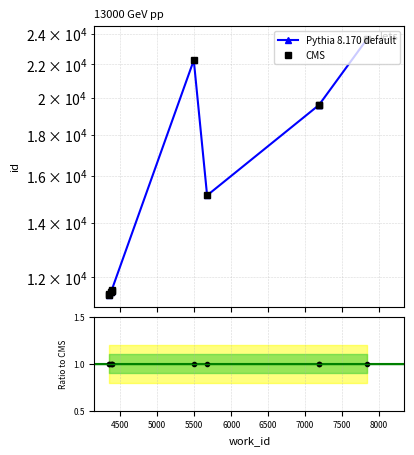

How many values in the Pythia 8.170 default series exceed 15144?

4